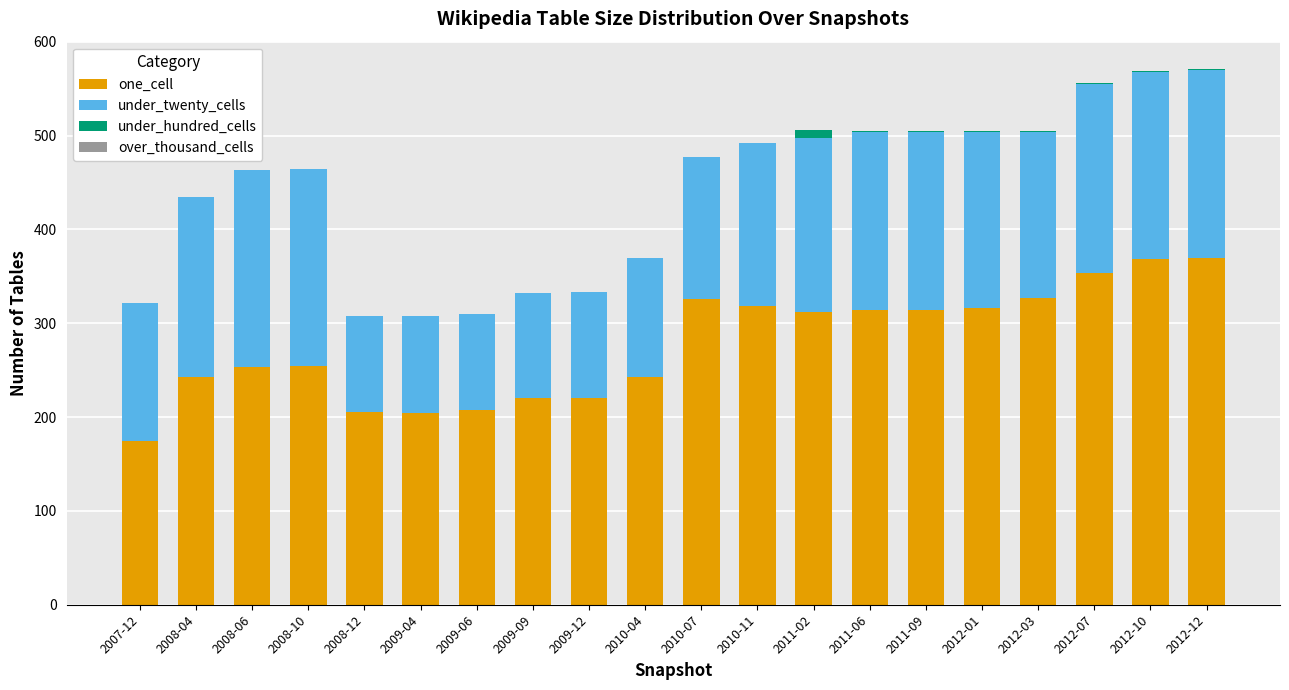

What is the sum of all one_cell values?

5542